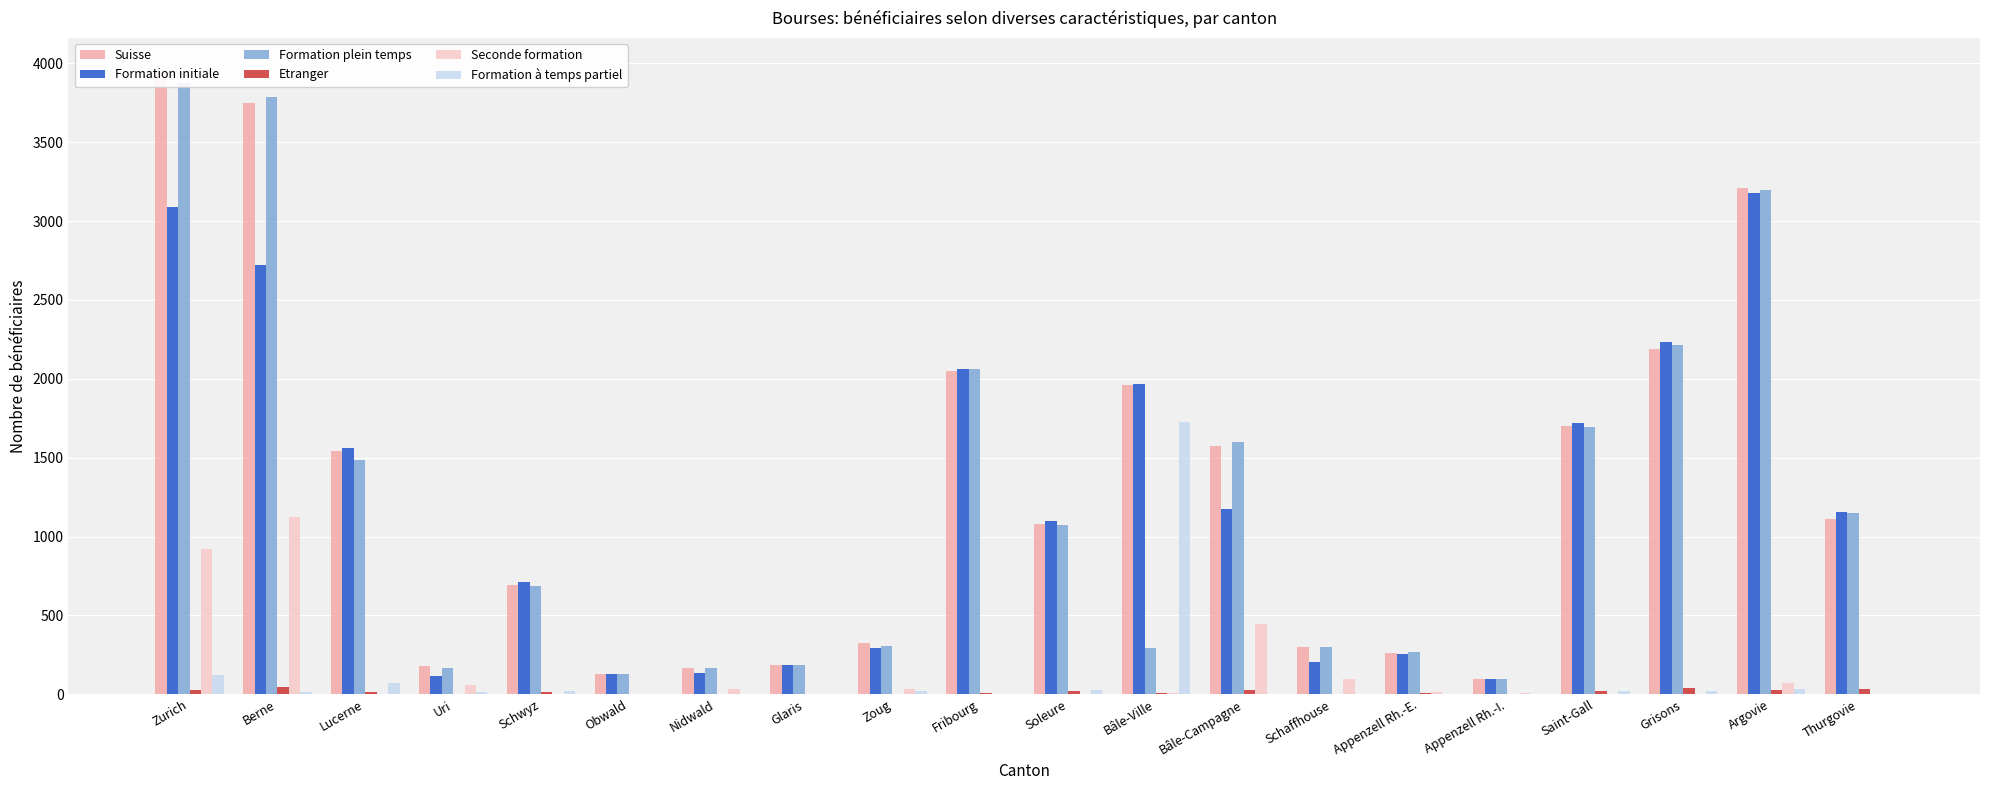

How many bars are there in total?

120